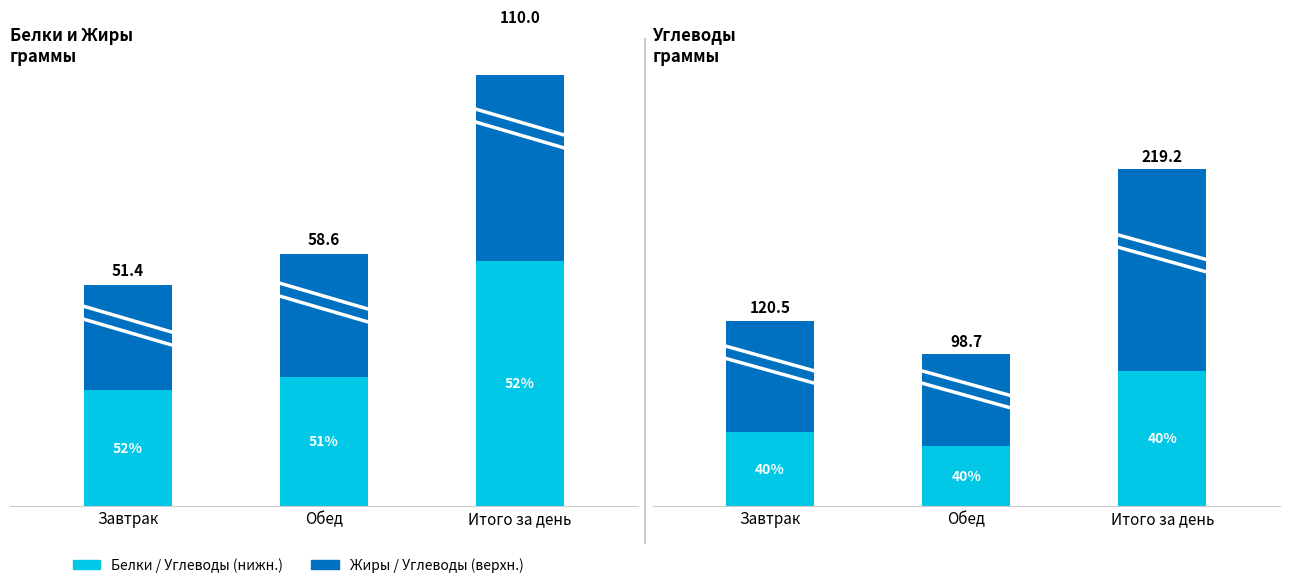

At how many categories does at least one series exceed 55?

3